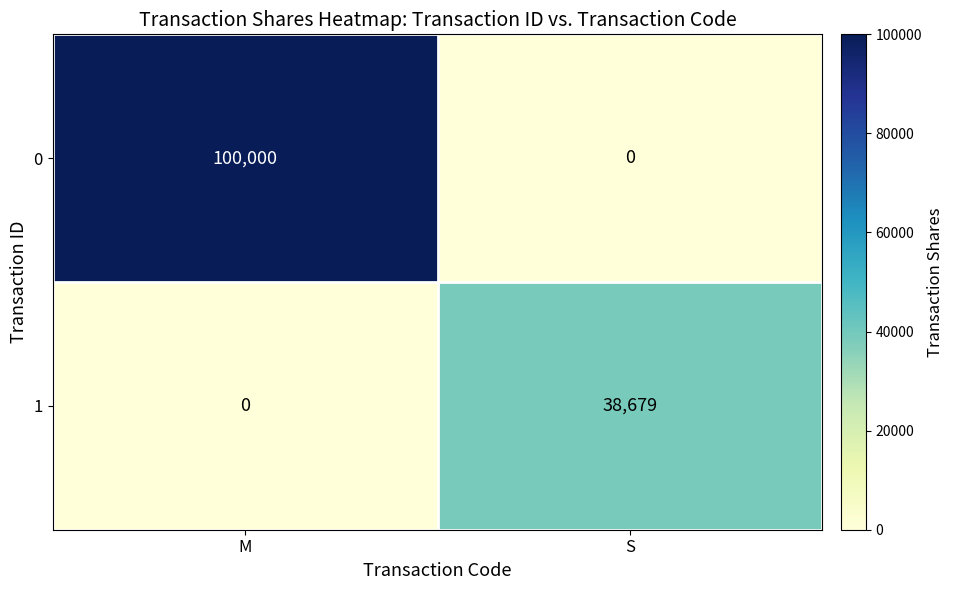

Between M and S, which series saw the biggest shift?

0